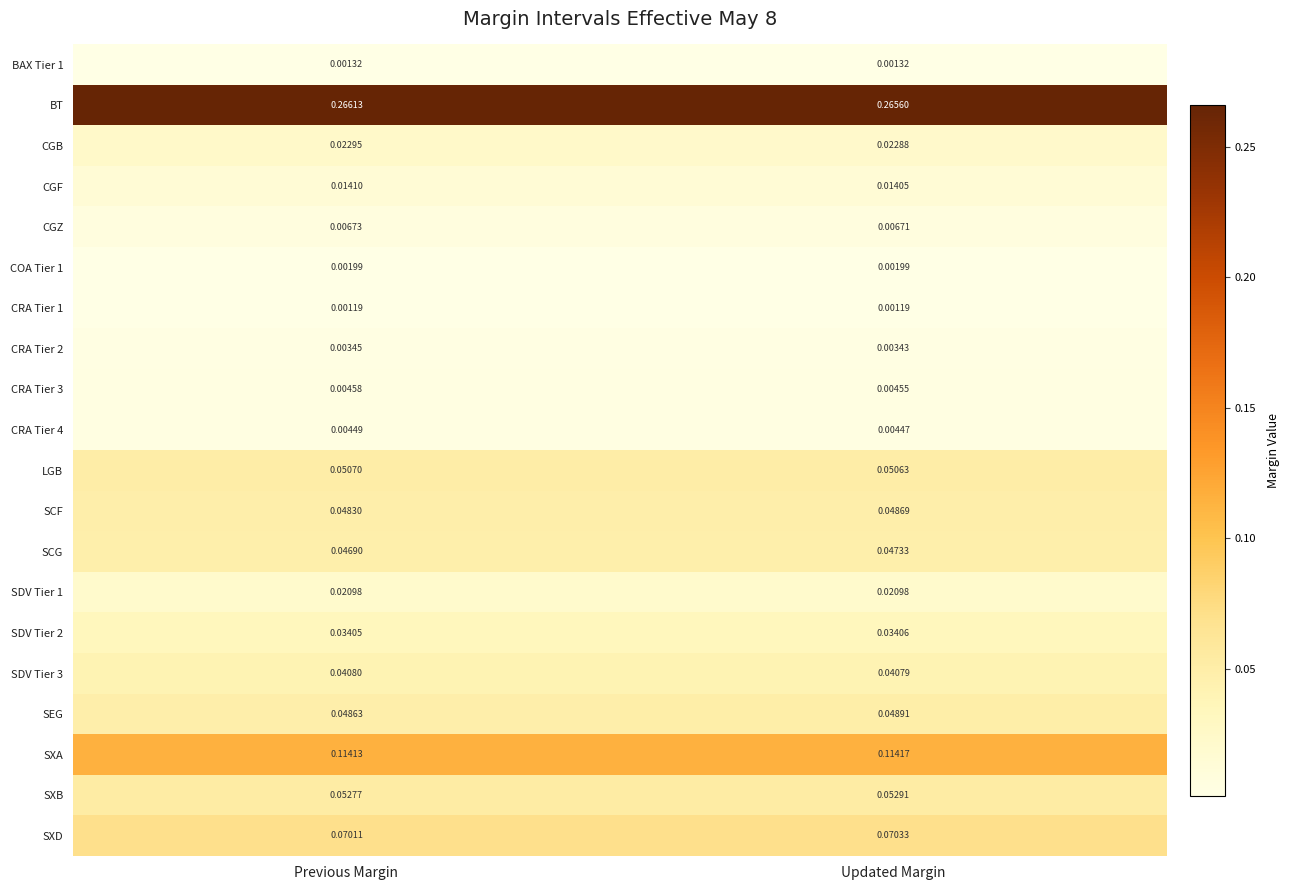

Which category has the lowest value in the CRA Tier 3 series?

Updated Margin